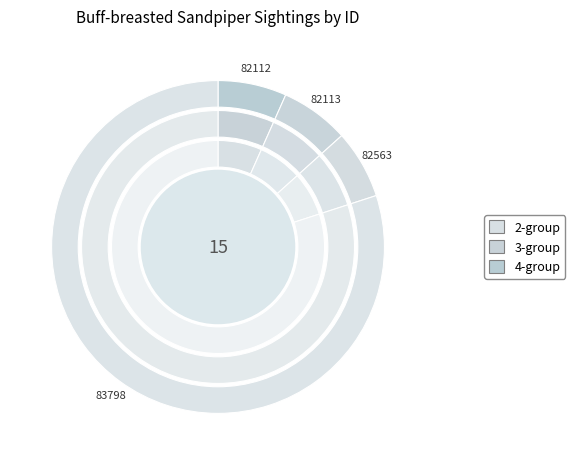

How many segments does this pie chart have?

4